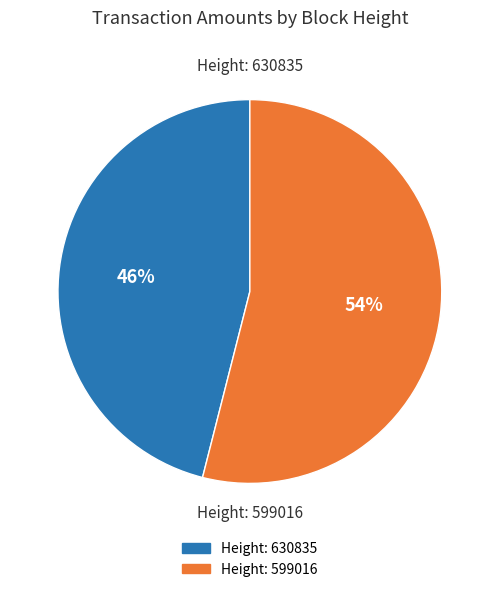

Is the sum of Height: 630835 and Height: 599016 greater than half?

Yes